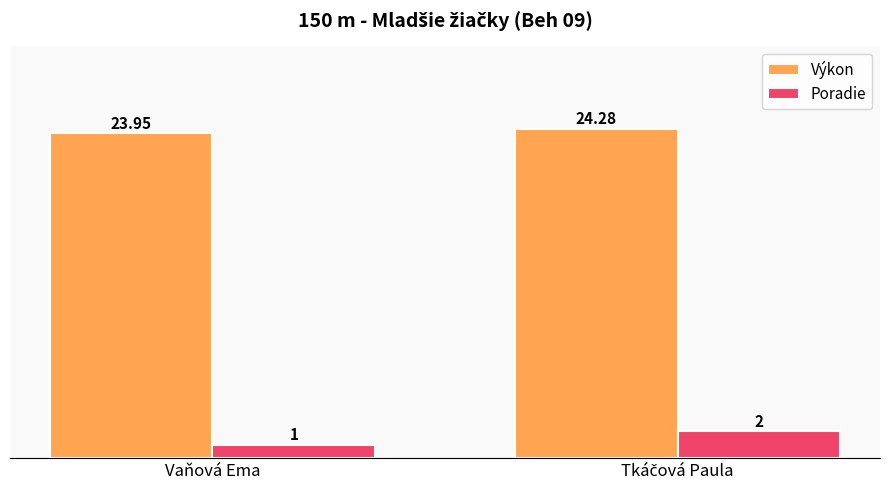

What is the difference between the maximum and minimum values in the Poradie series?

1.0